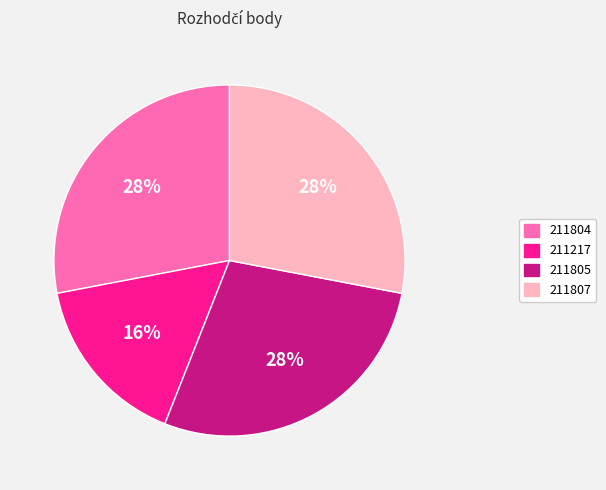

Is there any slice that represents more than half of the pie?

No